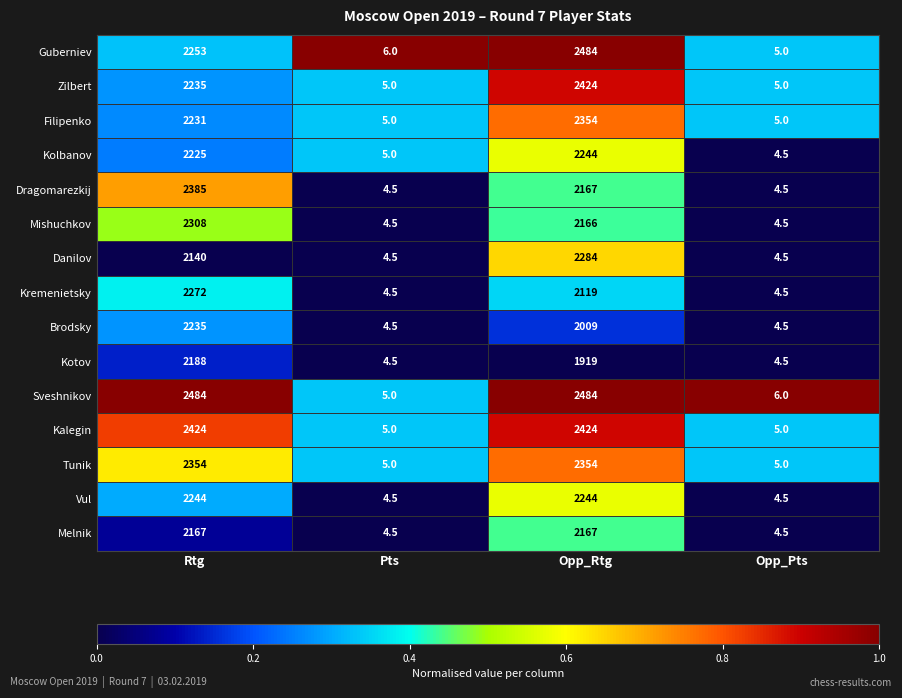

What is the greatest value displayed?

2484.0